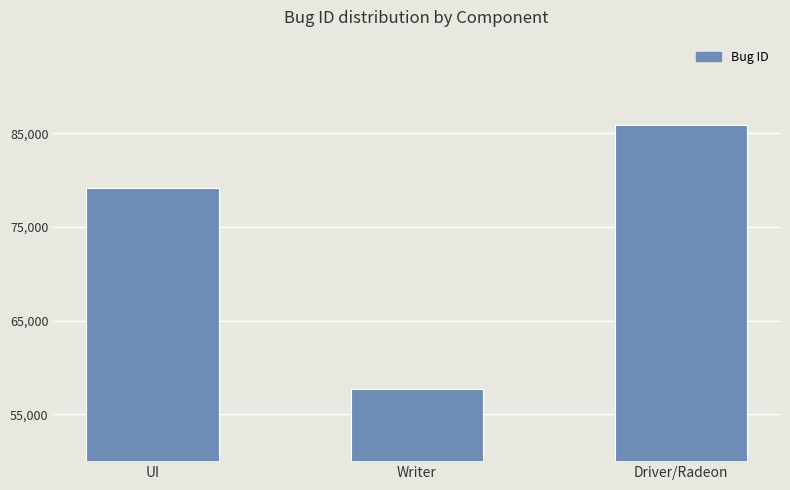

What is the ratio of the value at Driver/Radeon to the value at Writer?

1.5